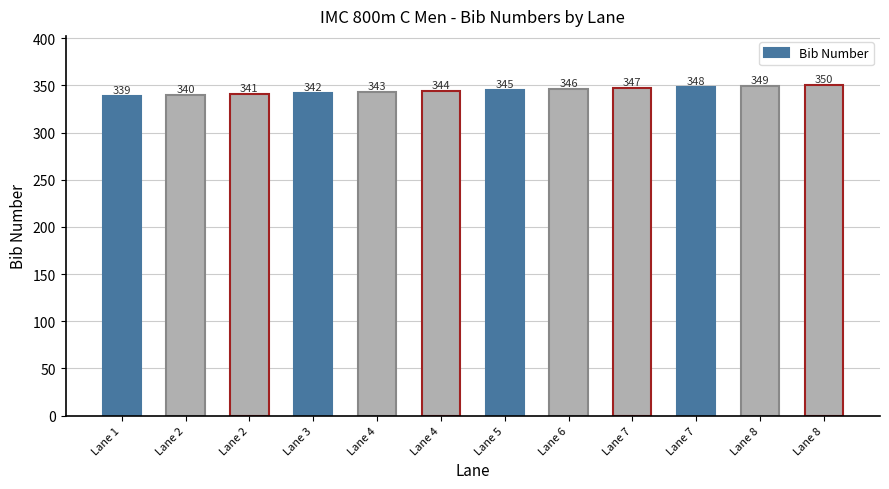

The value at Lane 8 is 606. True or false?

False